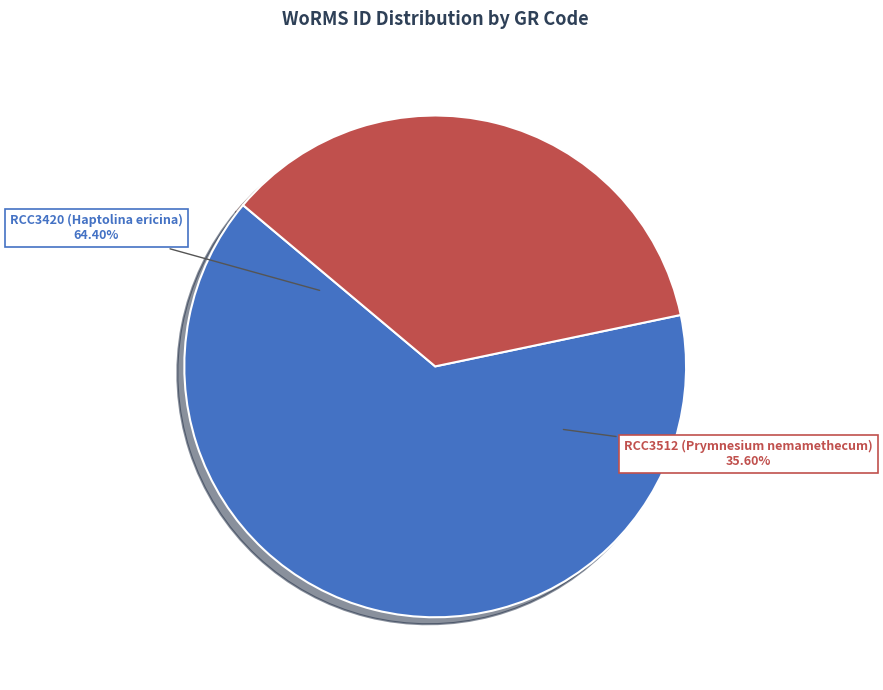

How many segments does this pie chart have?

2